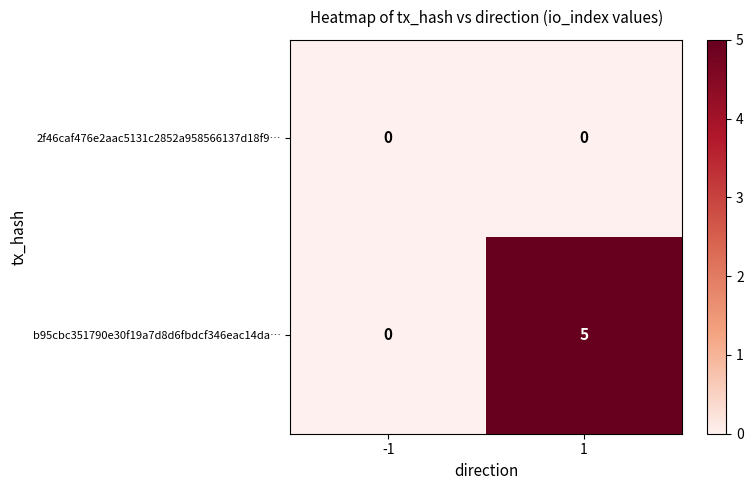

What is the spread (max minus min) of values at 1?

5